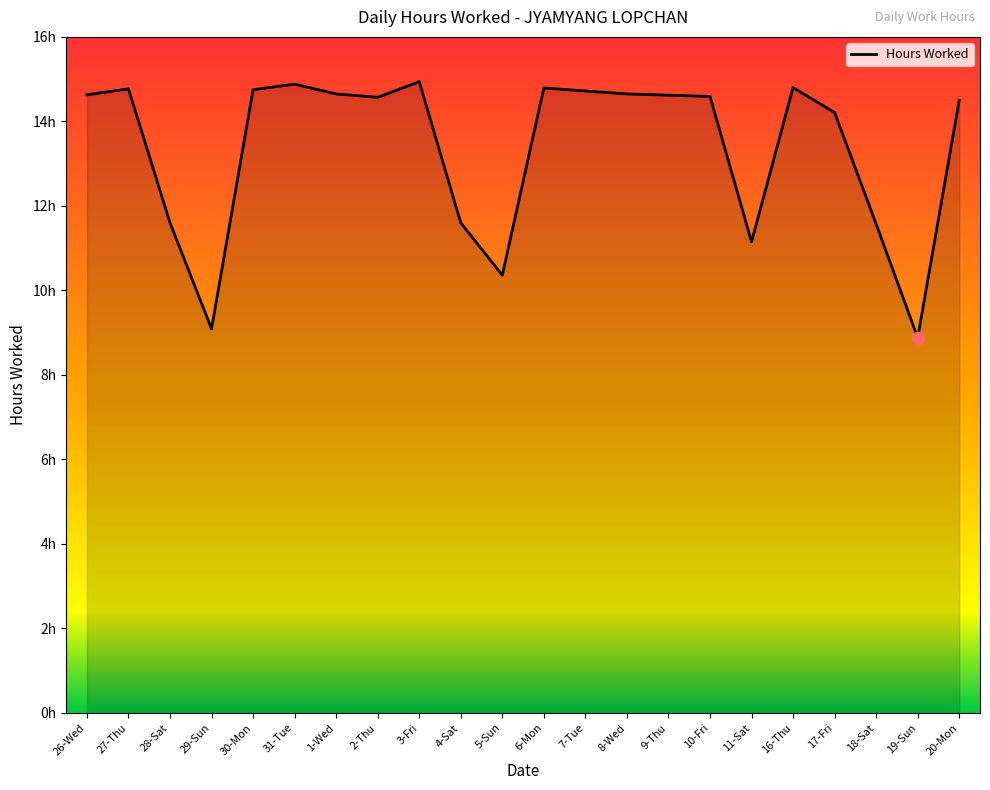

Between 17-Fri and 27-Thu, which is larger?

27-Thu